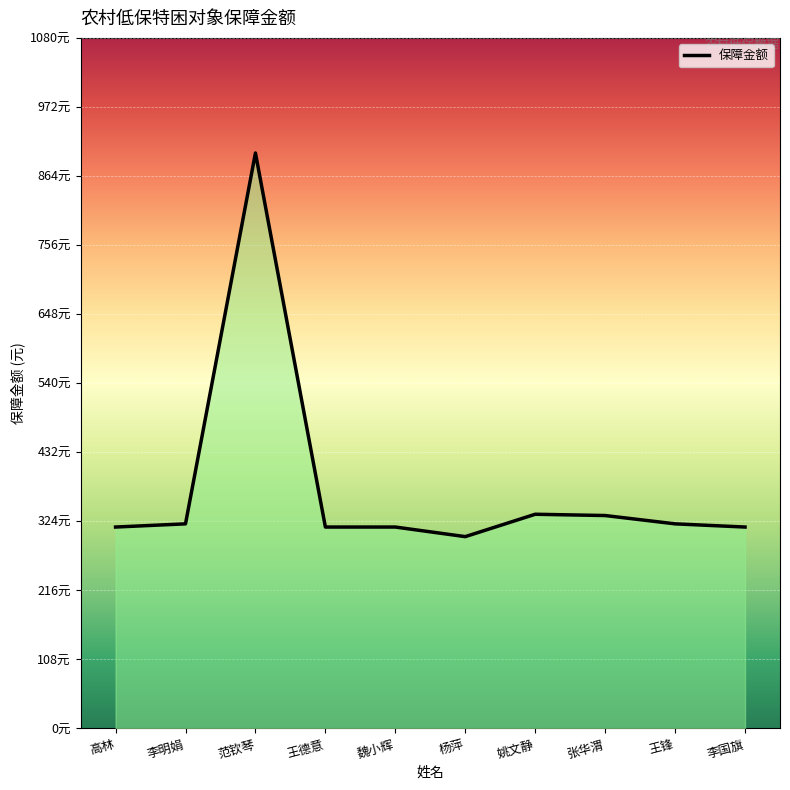

Rank the categories by value from lowest to highest.

杨萍, 高林, 王德意, 魏小辉, 李国旗, 李明娟, 王锋, 张华渭, 姚文静, 范钦琴